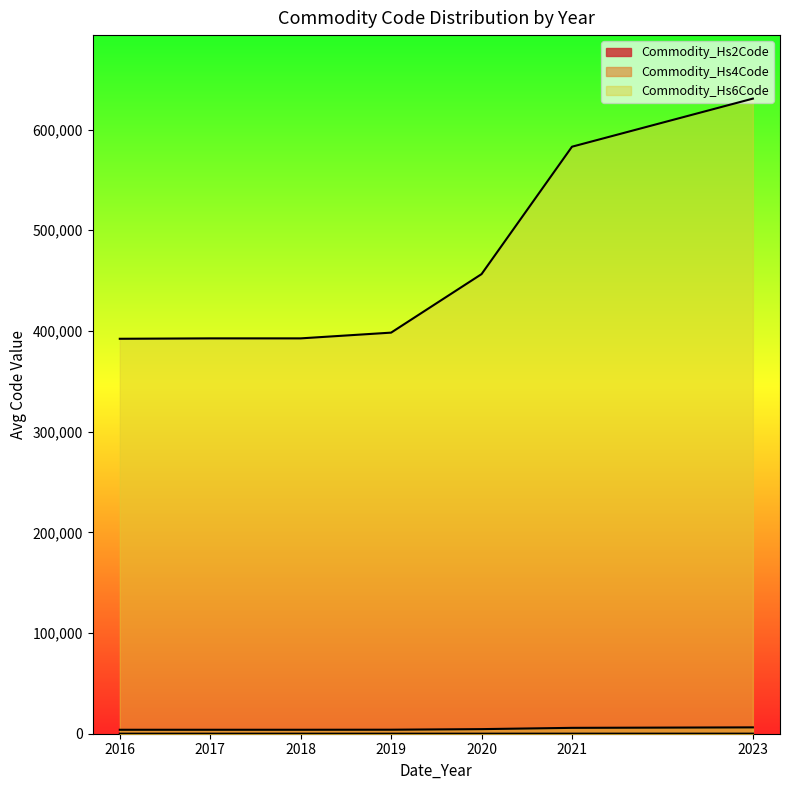

At which label does Commodity_Hs6Code reach its minimum?

2016